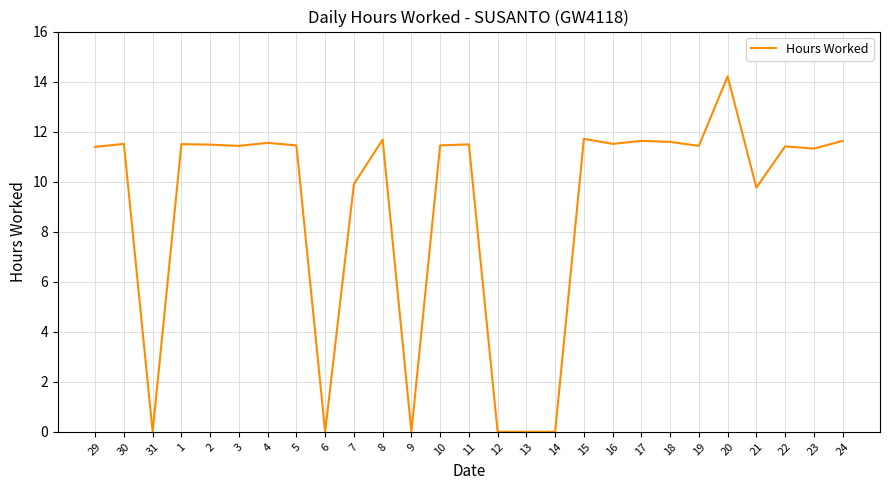

The value at 30 is 11.5. True or false?

True